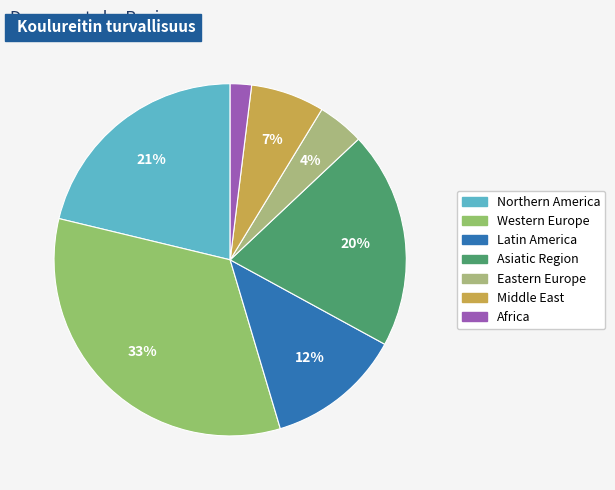

Which category has the smallest portion of the pie?

Africa